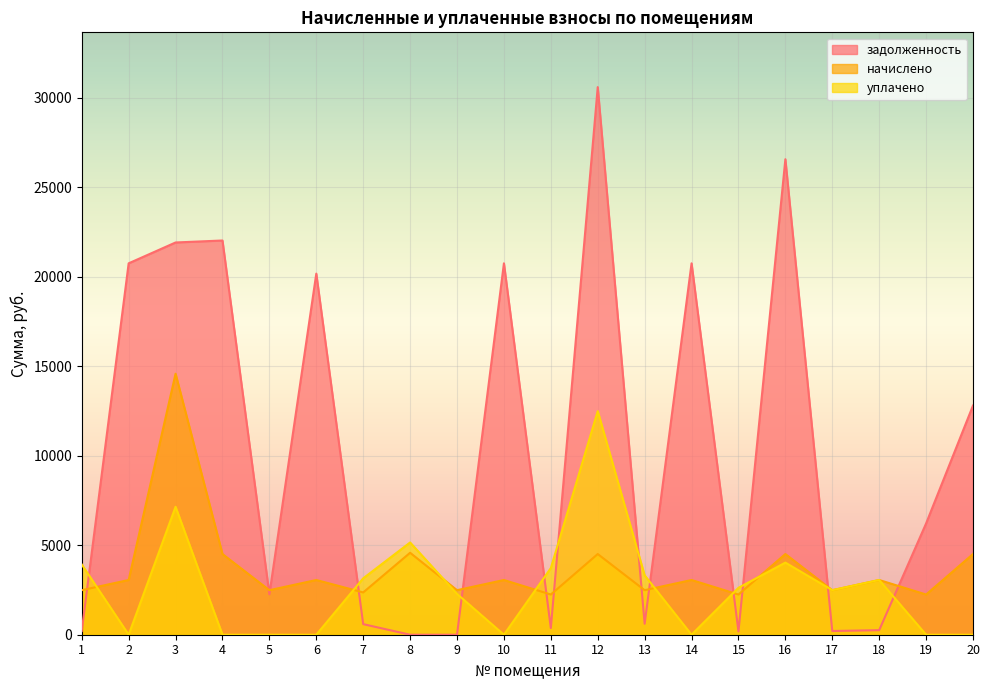

The задолженность series shows 305.6 at 13. True or false?

False